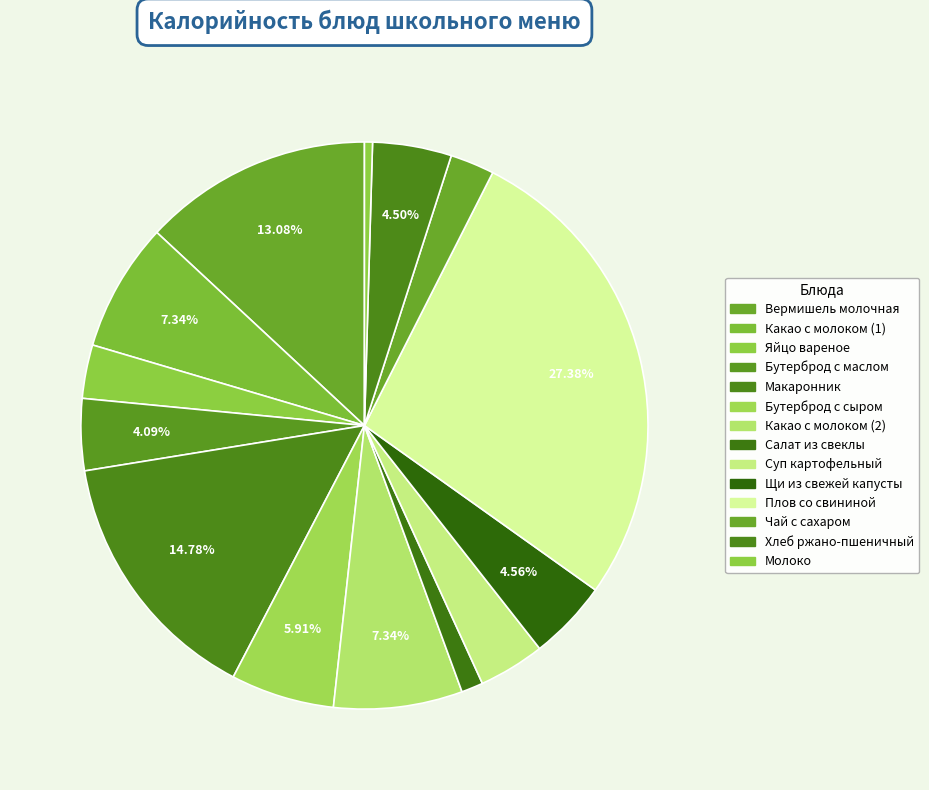

Which slice is the largest?

Плов со свининой